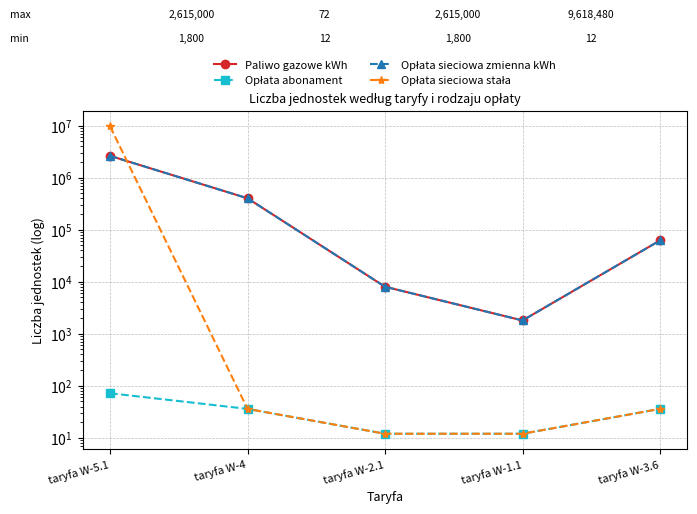

Is this an area chart (filled region under the line)?

No